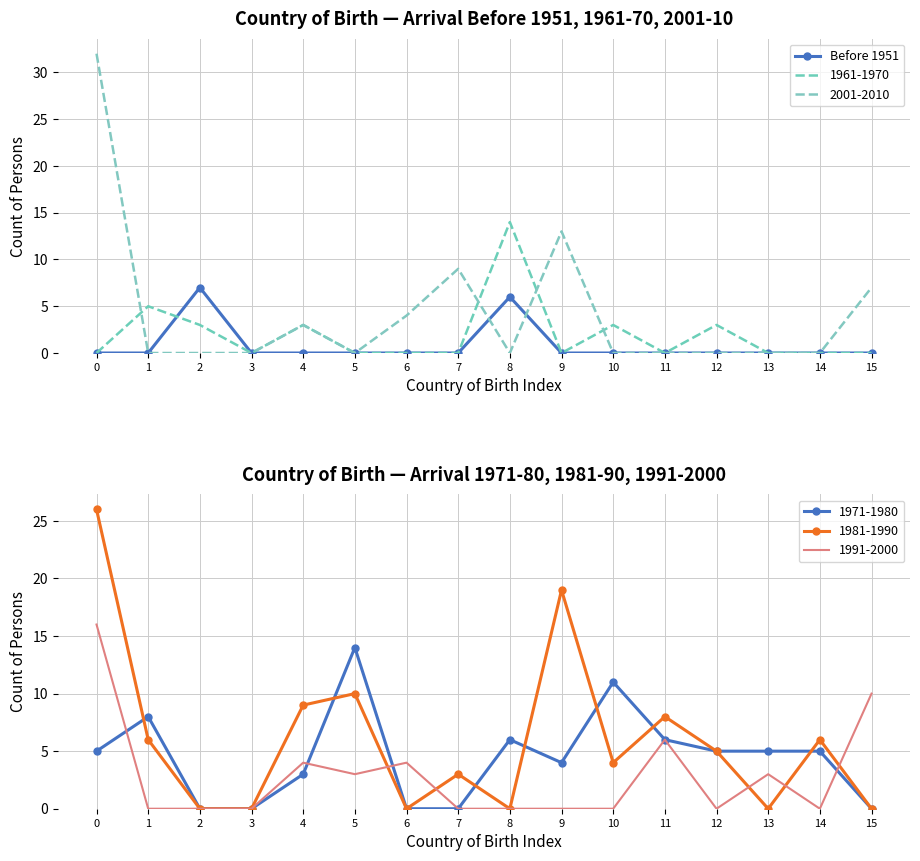

Reading left to right, what are all the values shown in this chart?

0=0	1=0	2=7	3=0	4=0	5=0	6=0	7=0	8=6	9=0	10=0	11=0	12=0	13=0	14=0	15=0